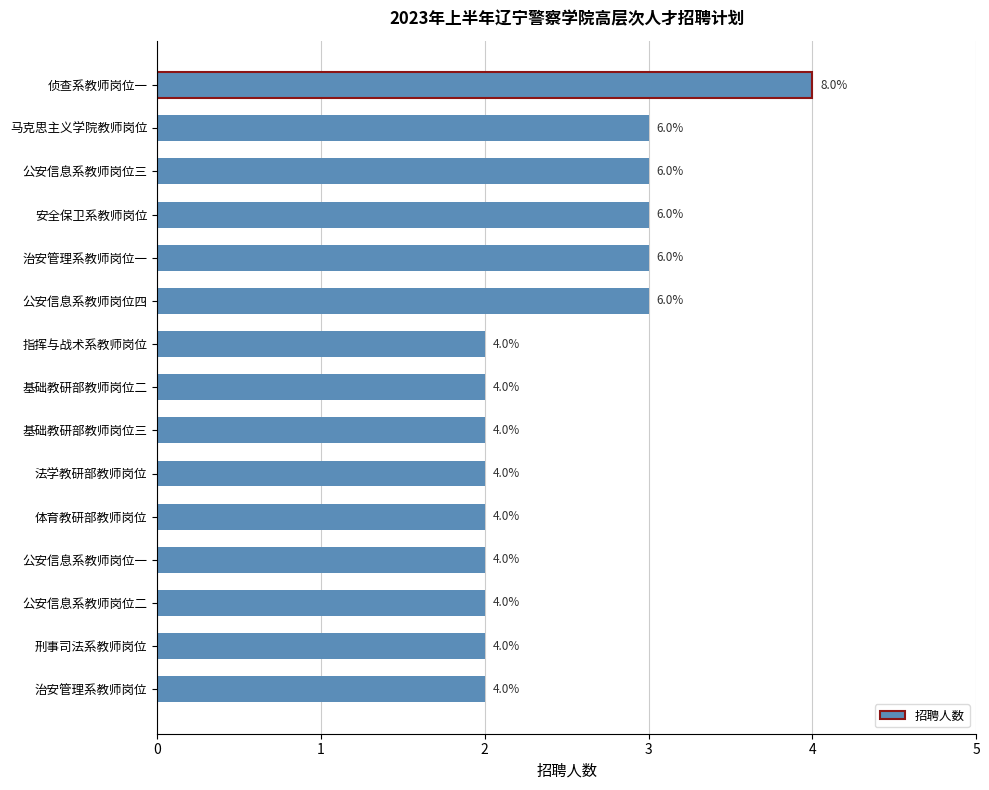

What is the maximum value shown in the chart?

4